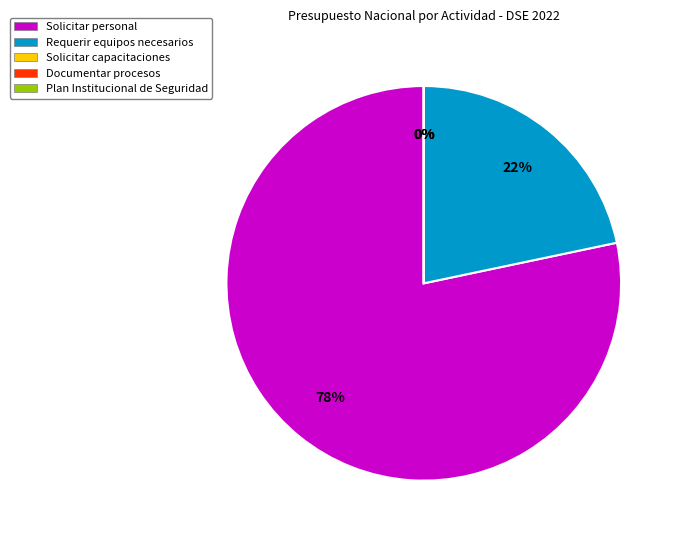

What percentage is NOT represented by Solicitar personal?

21.7%